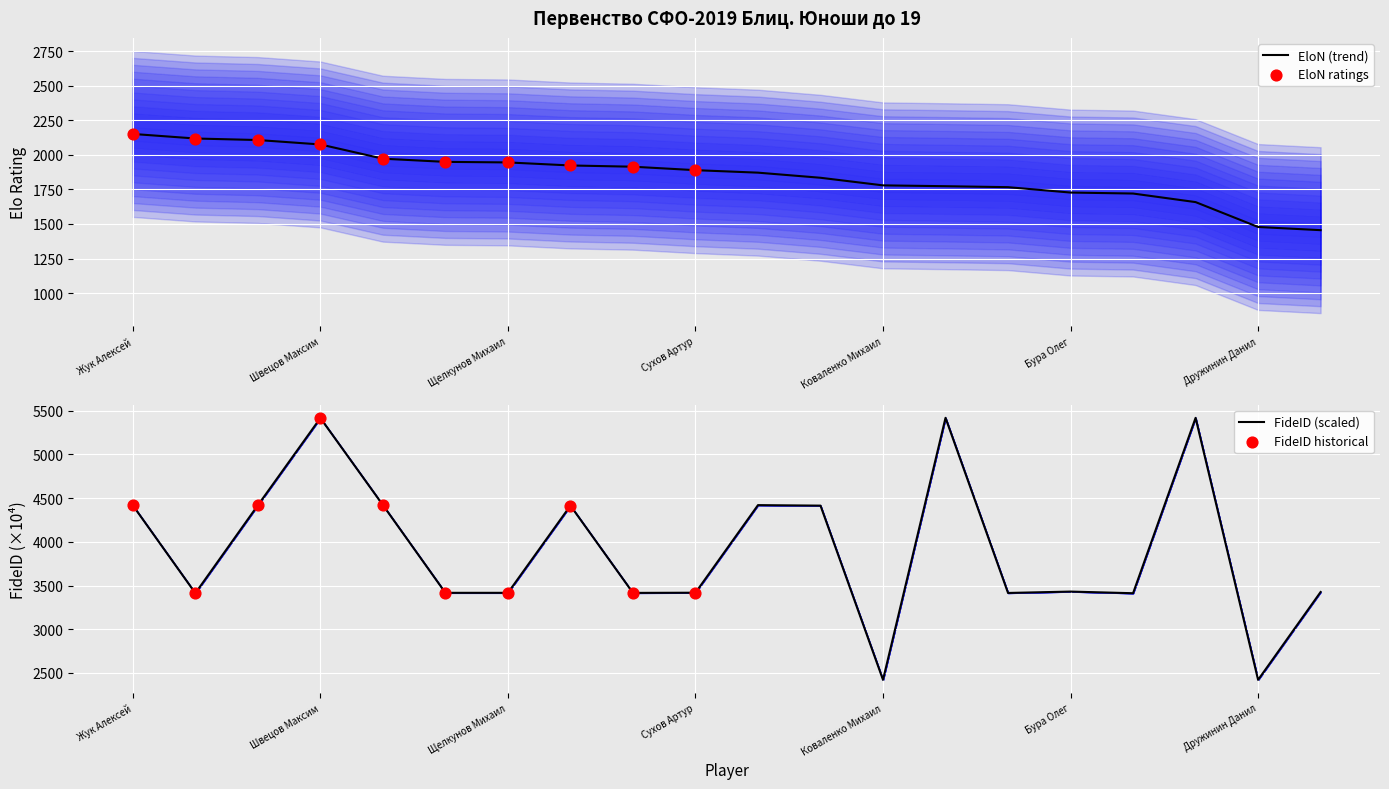

Which series reaches the minimum Y coordinate?

EloN